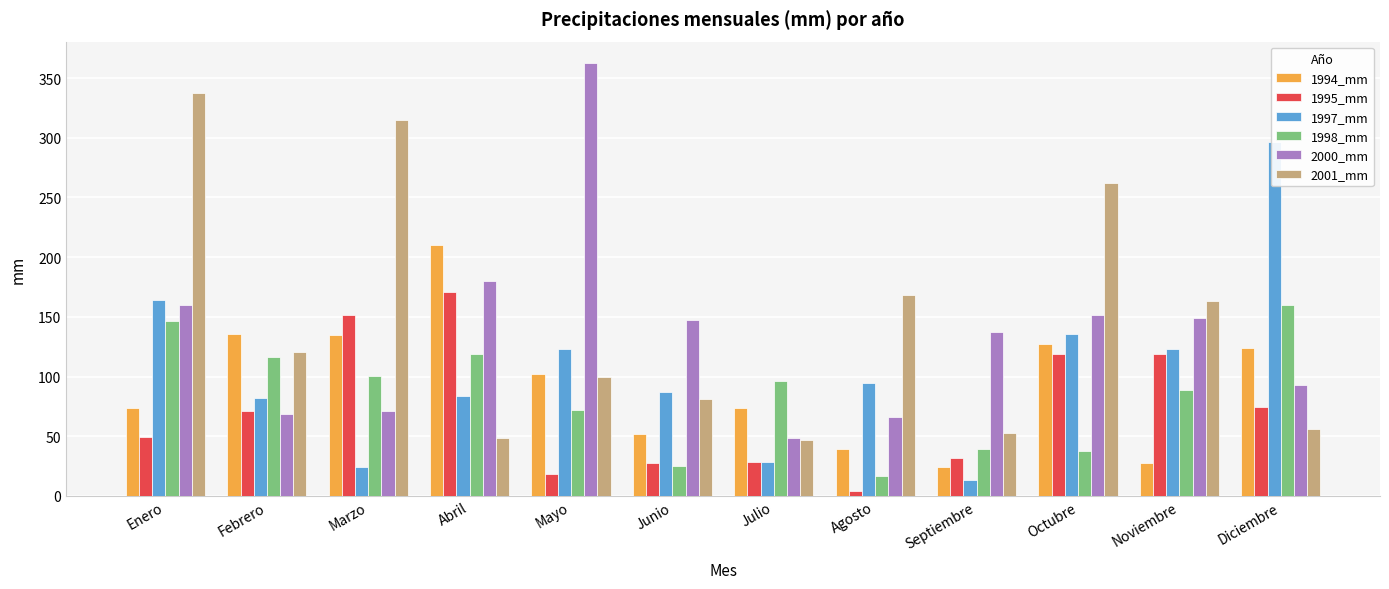

What position from the left is Junio?

6